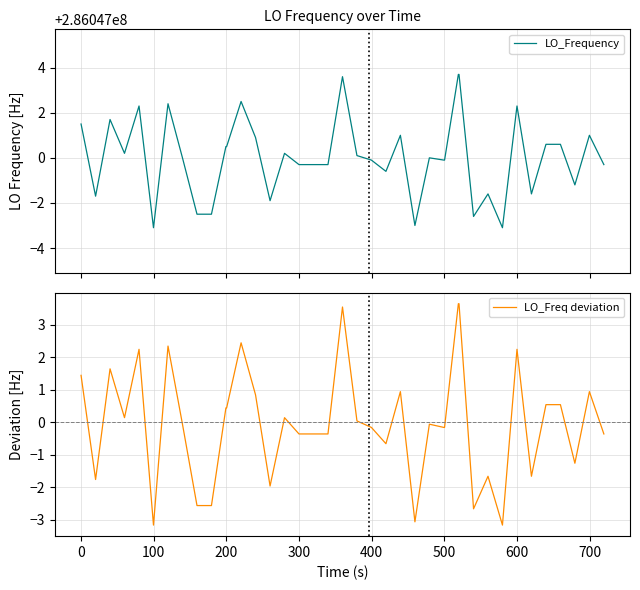

The LO_Freq deviation series shows -0.6 at 300. True or false?

False